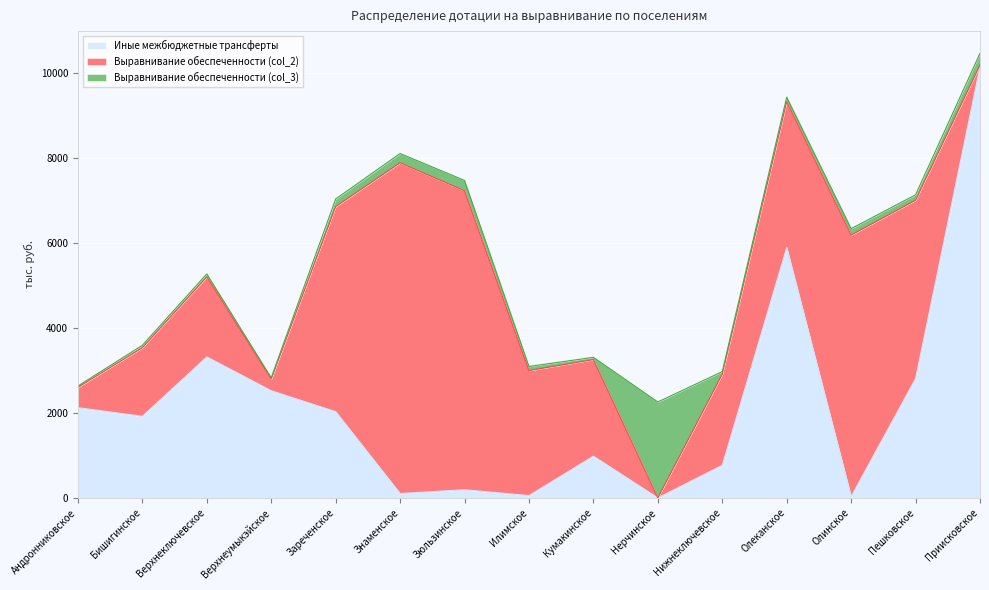

At how many categories does at least one series exceed 7953?

1